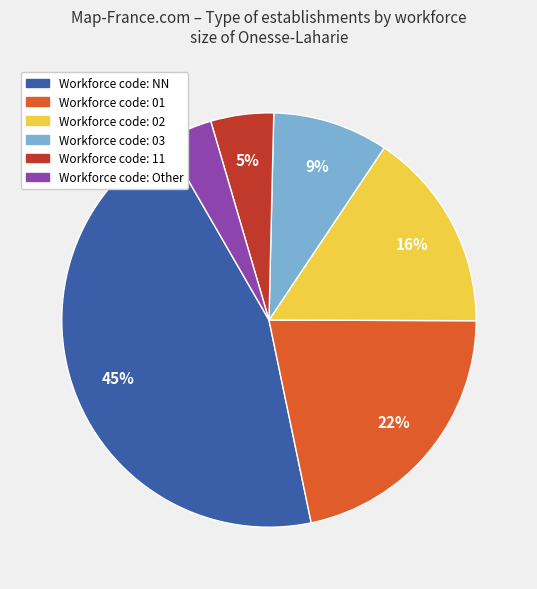

Is there any slice that represents more than half of the pie?

No